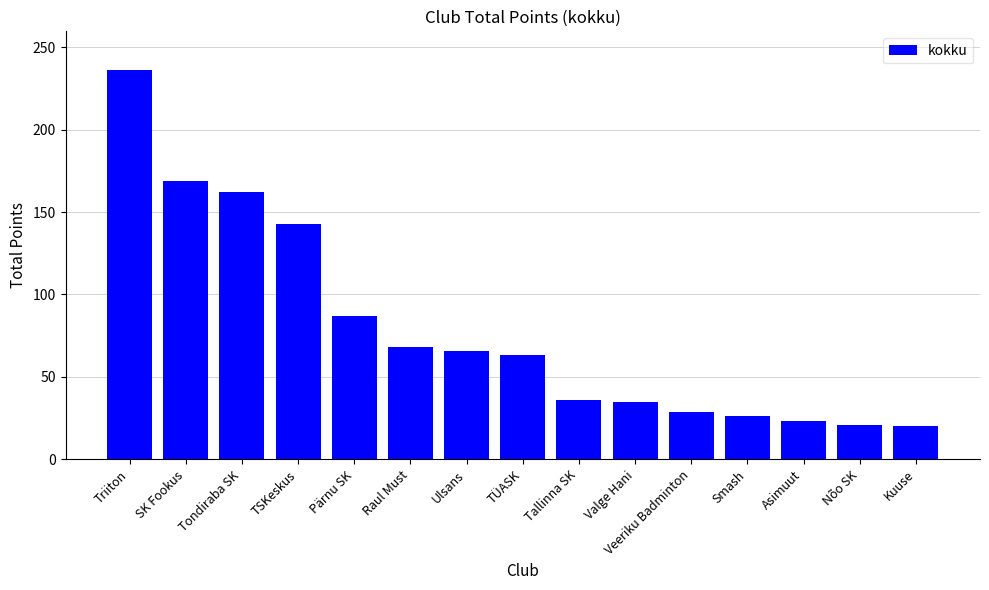

What is the value of the 10th bar from the left?

35